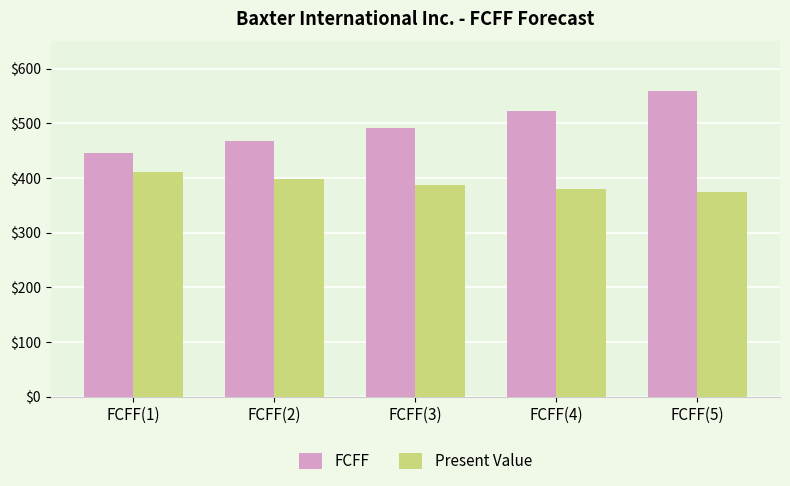

What is the value of the Present Value bar at the 4th from the left?

380